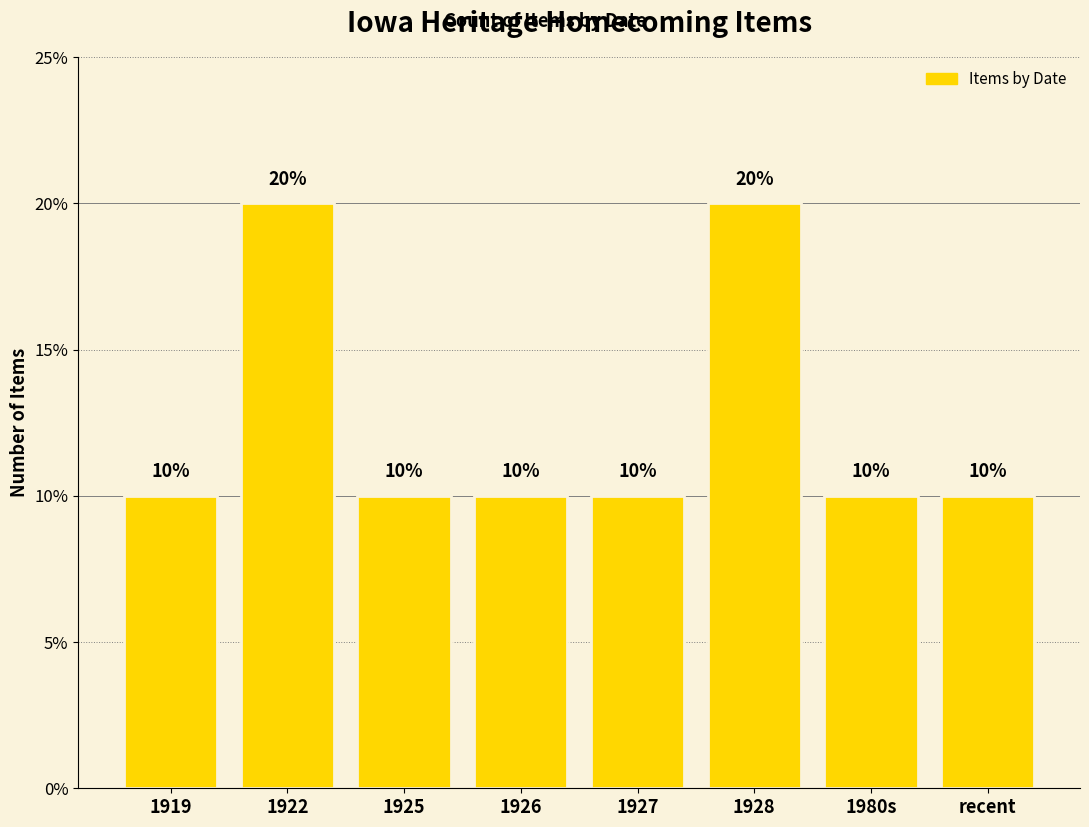

The chart shows a value of 6 at 1927. True or false?

False